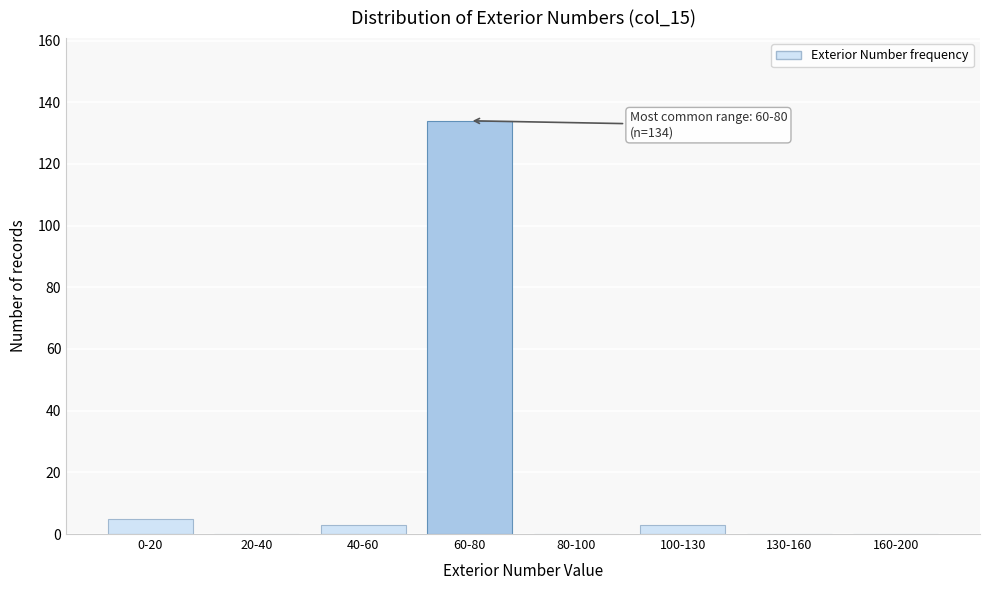

Reading left to right, what are all the values shown in this chart?

0-20=5	20-40=0	40-60=3	60-80=134	80-100=0	100-130=3	130-160=0	160-200=0